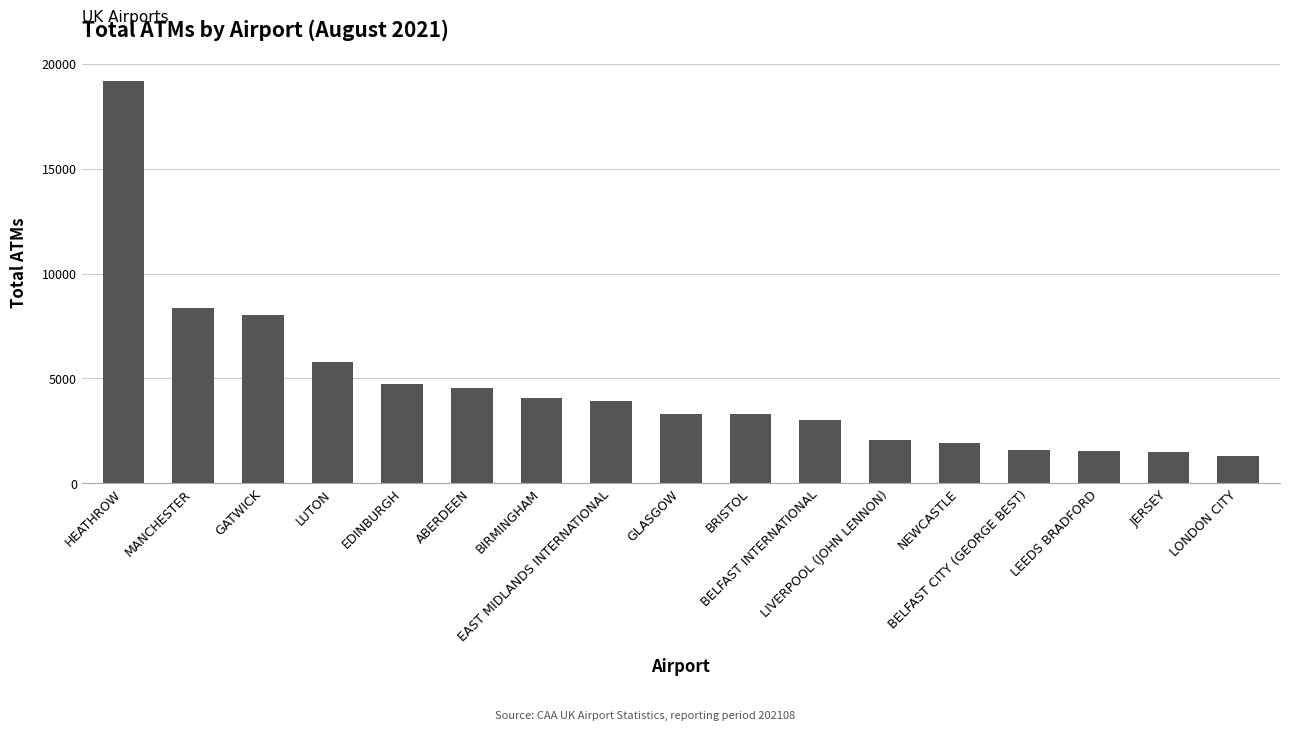

How many bars are there in total?

17